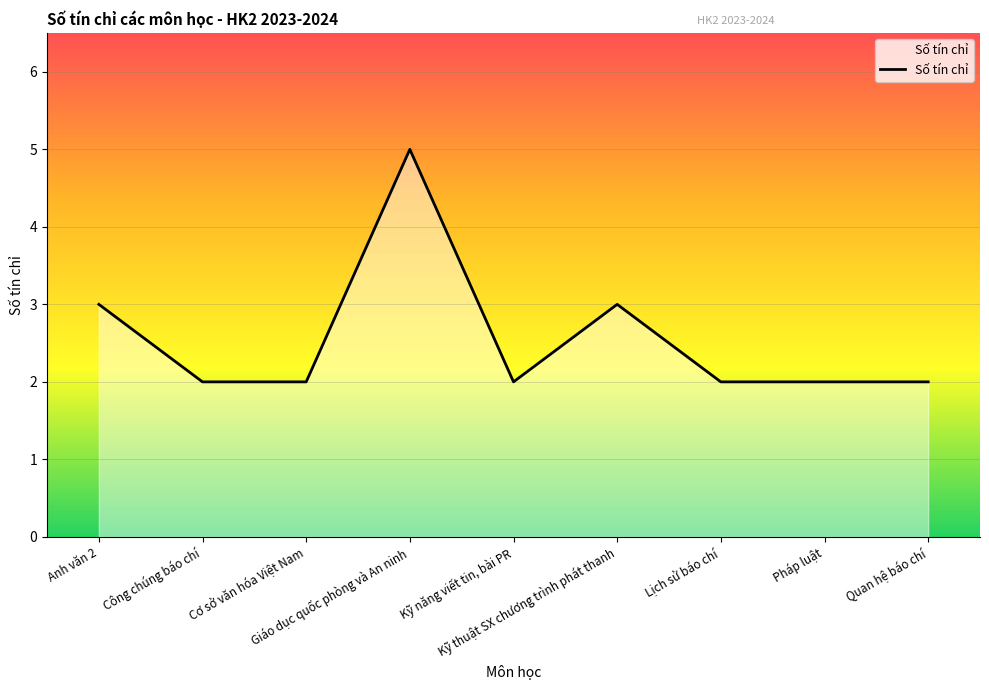

What position from the right is Kỹ thuật SX chương trình phát thanh?

4